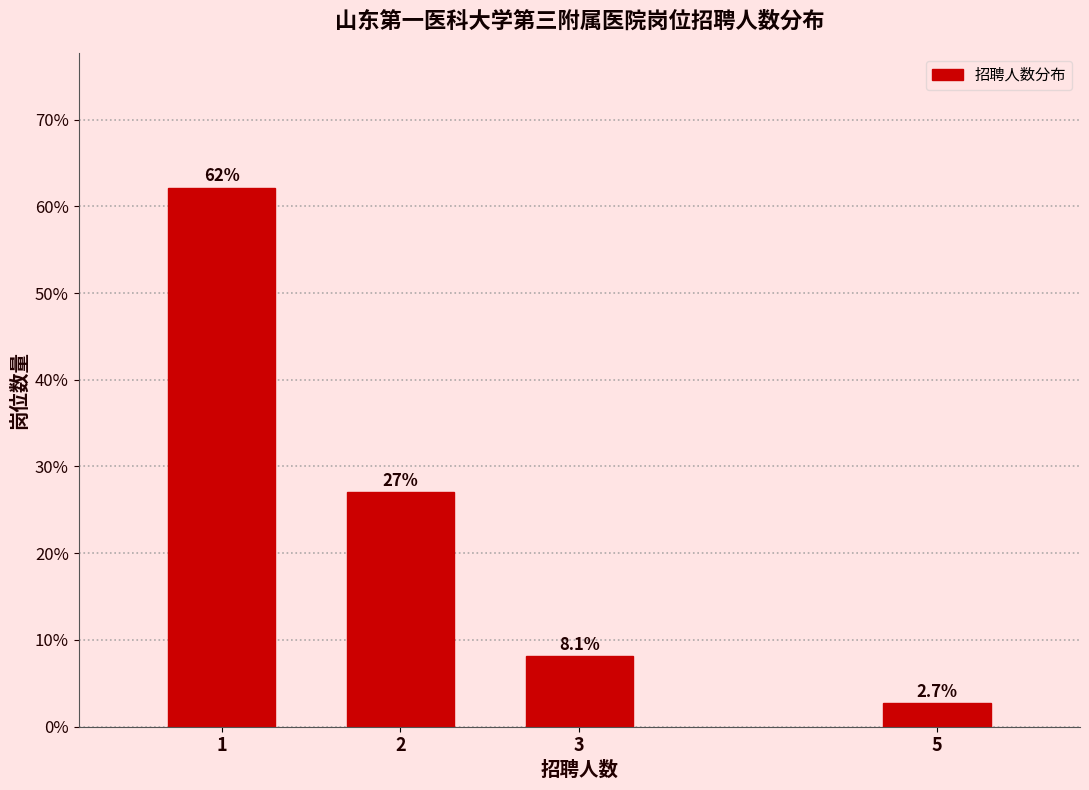

Reading left to right, what are all the values shown in this chart?

62.2	27.0	8.1	2.7